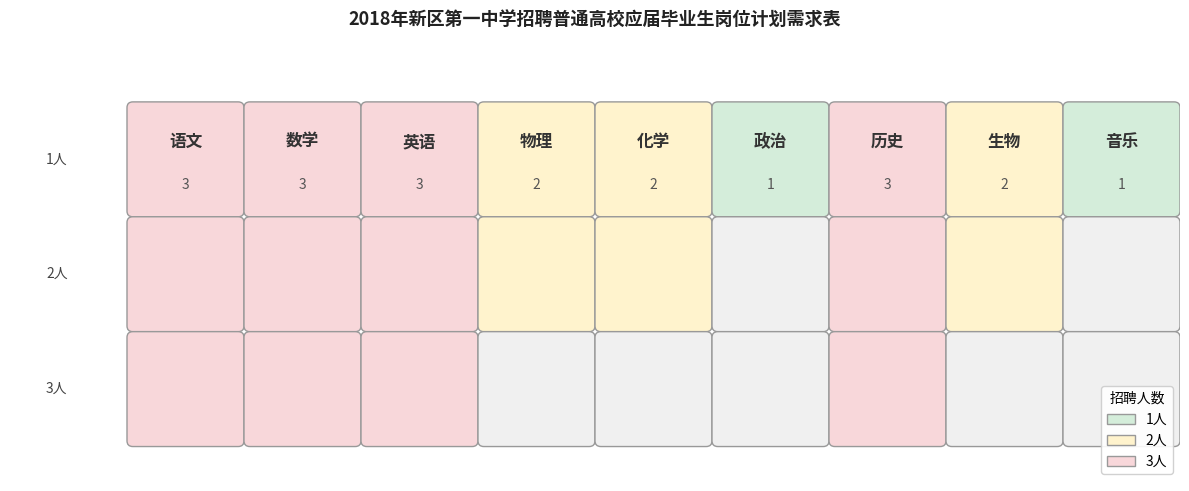

How many values exceed 2?

4